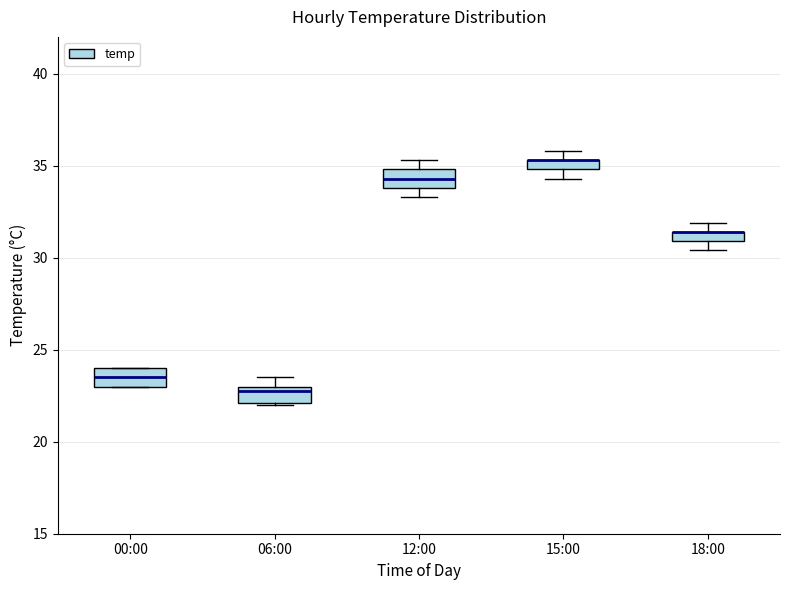

Where is the upper edge of the box for 12:00 on the y-axis? The values are not printed on the chart, so give them approximately, as read against the axis.

35.0